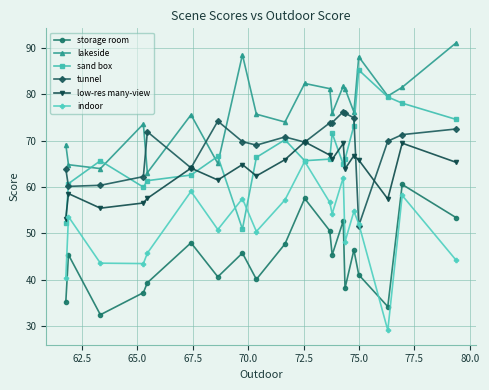

List the series in order of their peak value, highest first.

lakeside, sand box, tunnel, low-res many-view, indoor, storage room